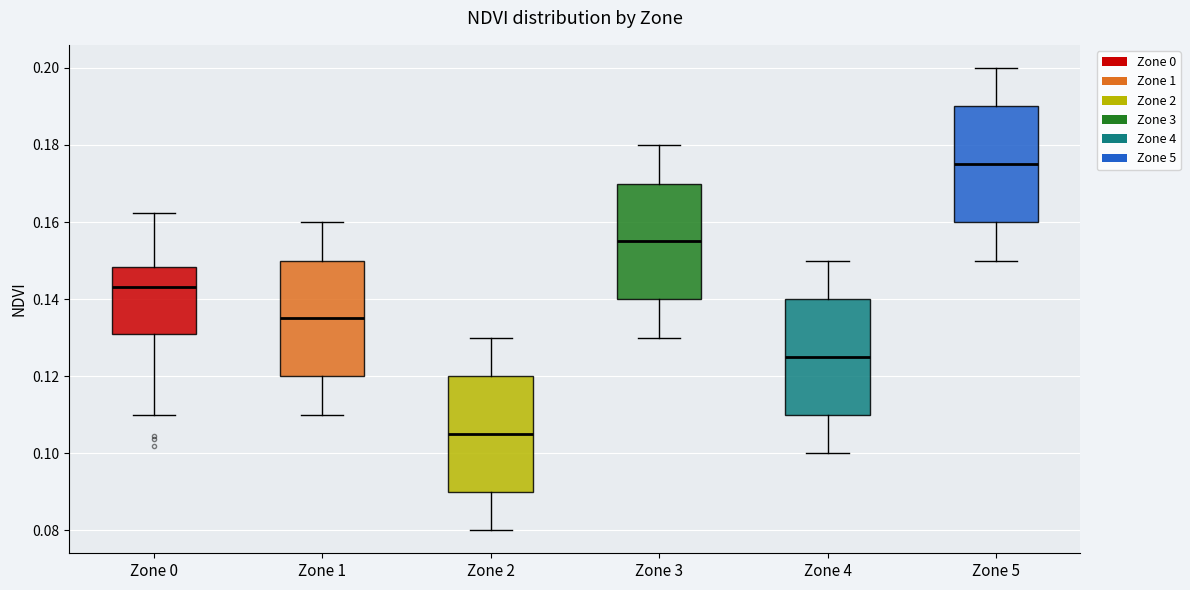

Reading left to right, transcribe this box plot: for each box, give where its median line is, the range the box spans, and where its two whiskers end, as read against the y-axis. The values are not printed on the chart, so give them approximately, as read against the axis.

Zone 0: median 0.144, box 0.130 to 0.148, whiskers 0.110 to 0.162
Zone 1: median 0.136, box 0.120 to 0.150, whiskers 0.110 to 0.160
Zone 2: median 0.106, box 0.090 to 0.120, whiskers 0.080 to 0.130
Zone 3: median 0.156, box 0.140 to 0.170, whiskers 0.130 to 0.180
Zone 4: median 0.126, box 0.110 to 0.140, whiskers 0.100 to 0.150
Zone 5: median 0.176, box 0.160 to 0.190, whiskers 0.150 to 0.200